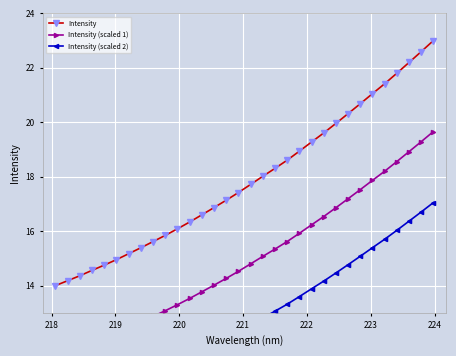

What is the lowest value of the Intensity series?

14.0